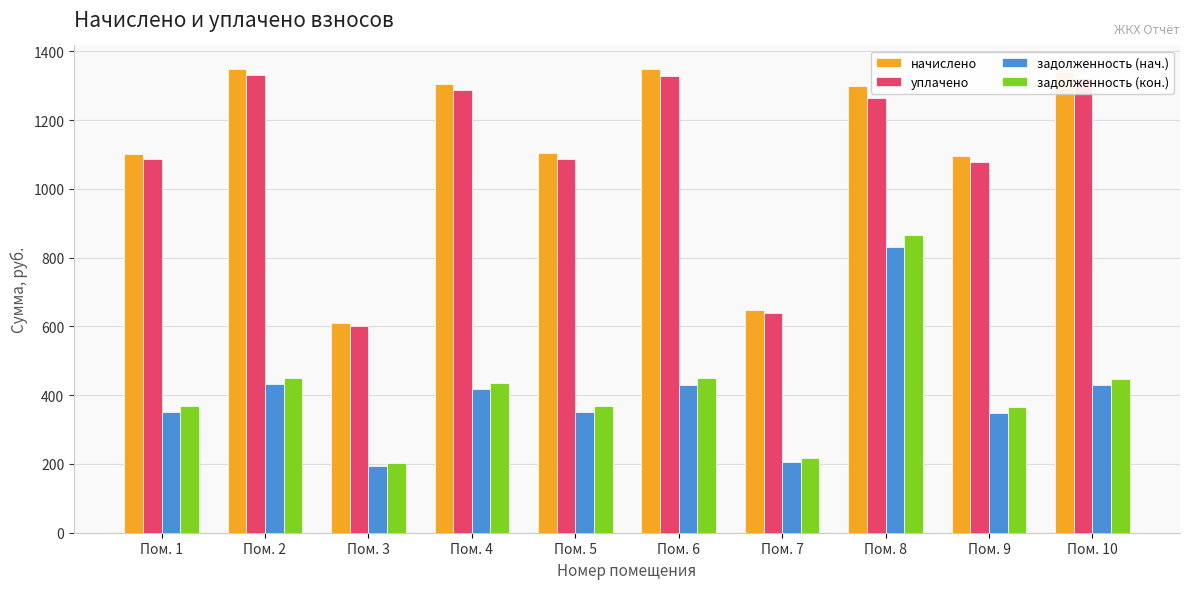

What is the value of the начислено bar at the 4th from the left?

1304.6